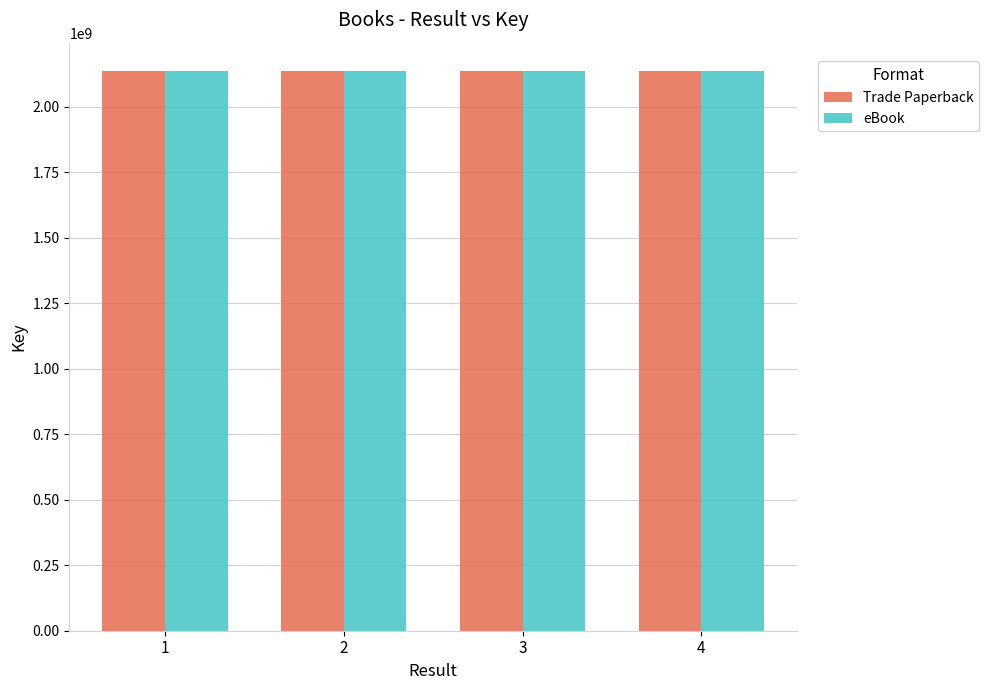

The value of eBook at 1 is 2137671820. True or false?

True